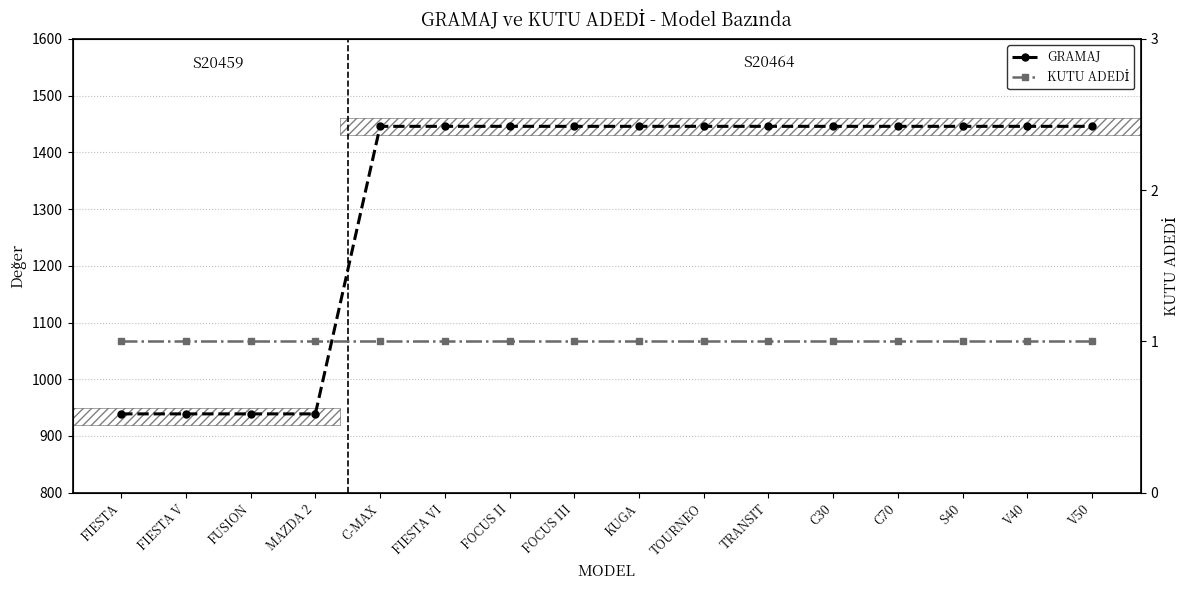

What is the difference between the maximum and second lowest values in the GRAMAJ series?

507